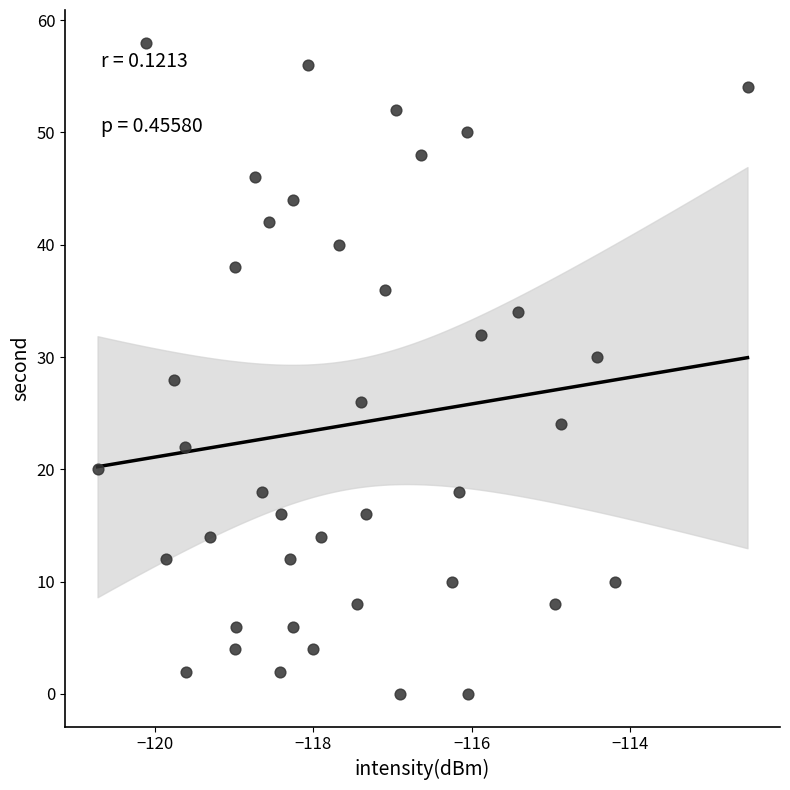

What is the range of Y values (max minus min)?

58